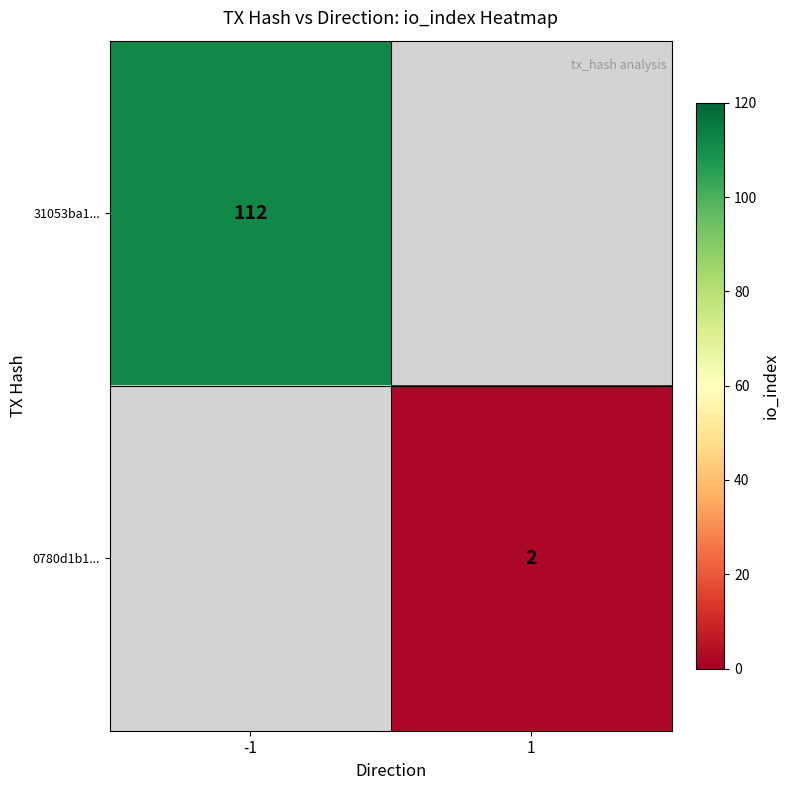

The value of 31053ba1... at -1 is 112. True or false?

True